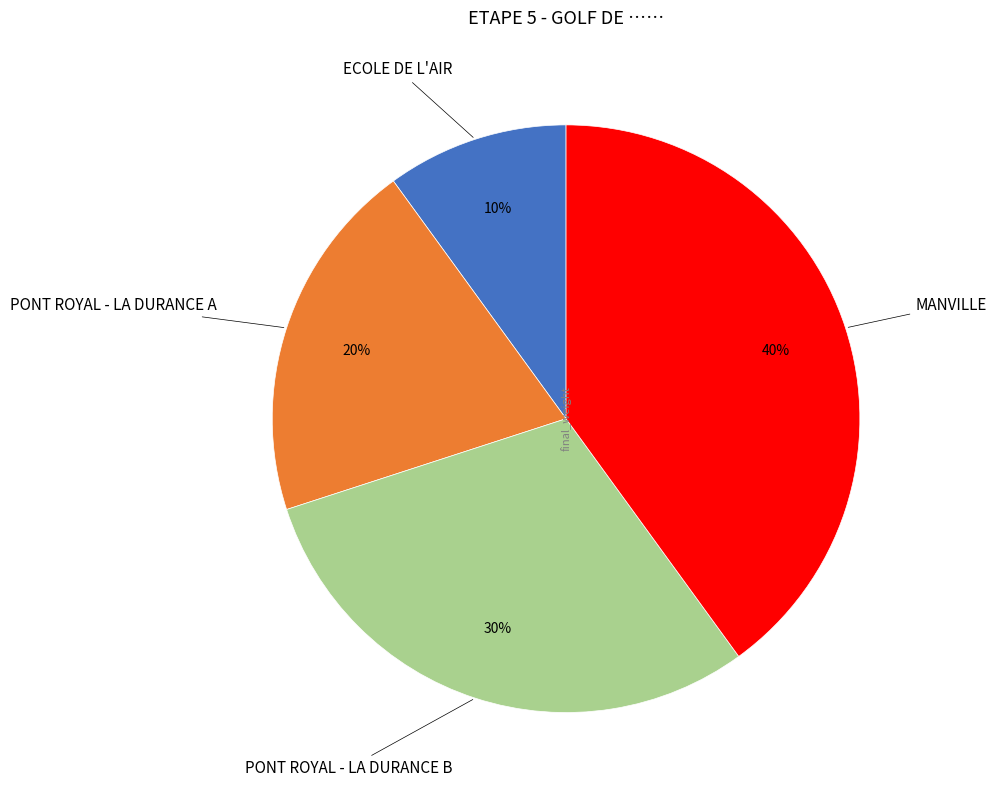

Count the number of slices in the pie.

4